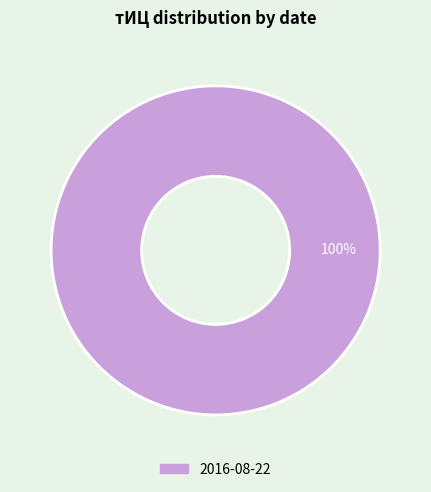

Rank the categories by value from highest to lowest.

2016-08-22